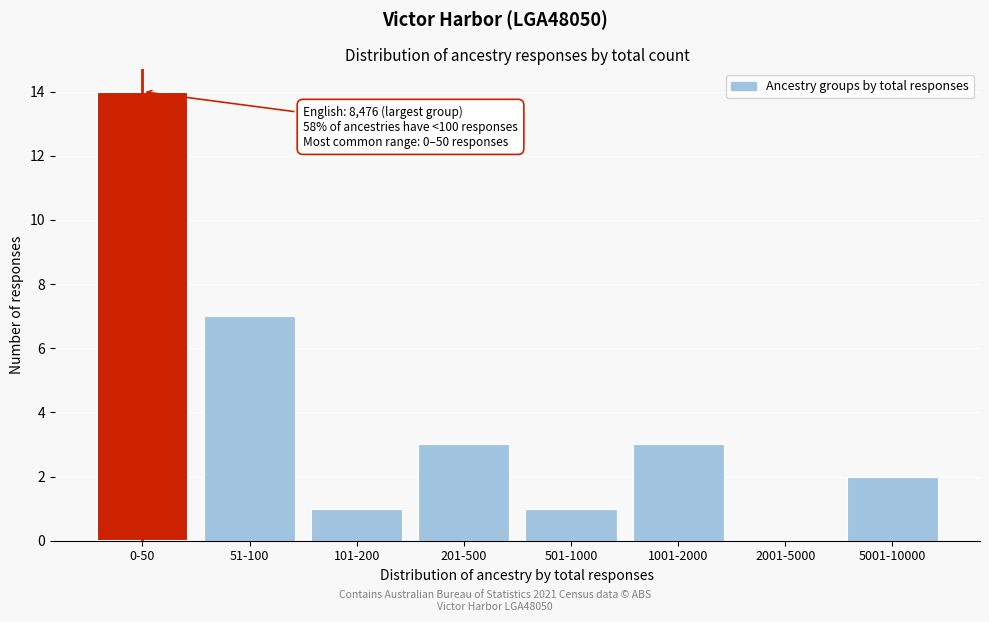

Reading left to right, extract all data points from this chart.

0-50=14	51-100=7	101-200=1	201-500=3	501-1000=1	1001-2000=3	2001-5000=0	5001-10000=2